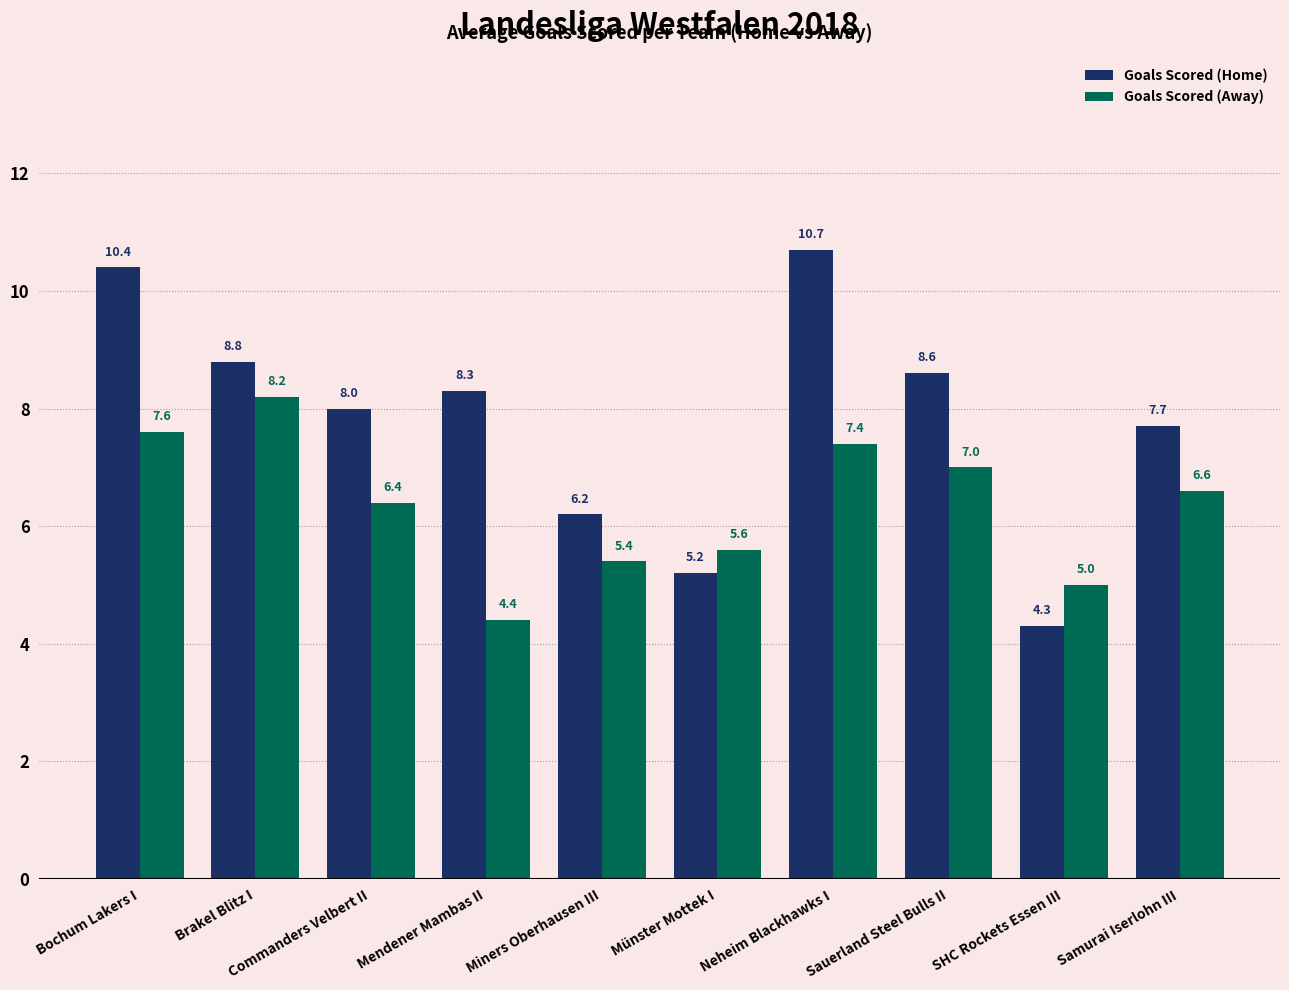

Which series has the largest range (max minus min)?

Goals Scored (Home)